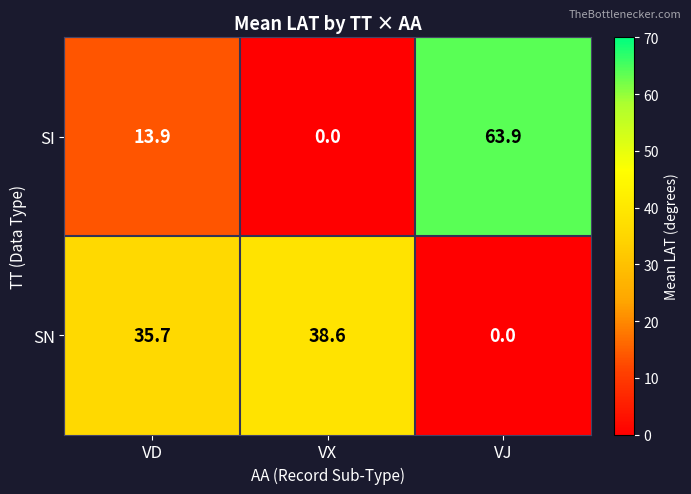

What is the difference between the highest and lowest values at VJ?

63.9